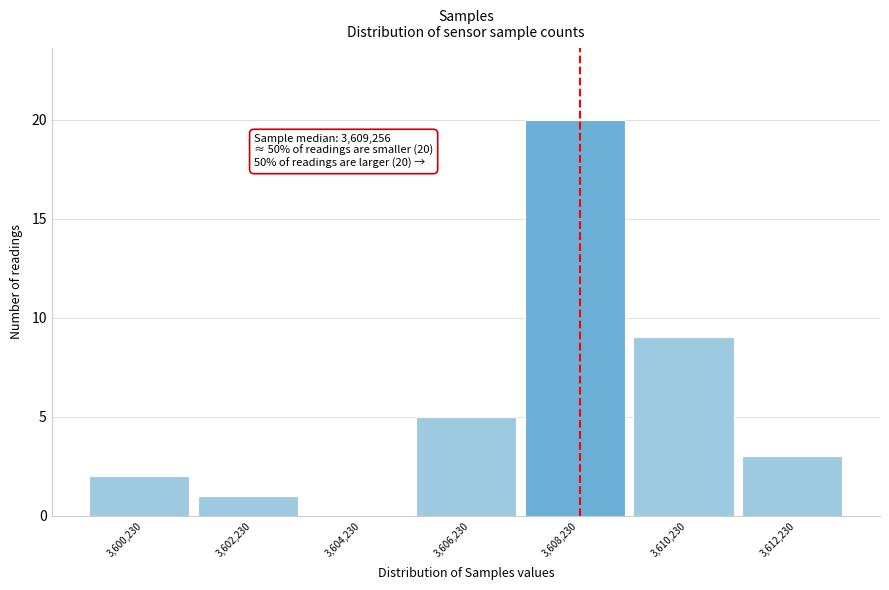

Reading right to left, list all the values displayed in this chart.

3,612,230=3	3,610,230=9	3,608,230=20	3,606,230=5	3,604,230=0	3,602,230=1	3,600,230=2